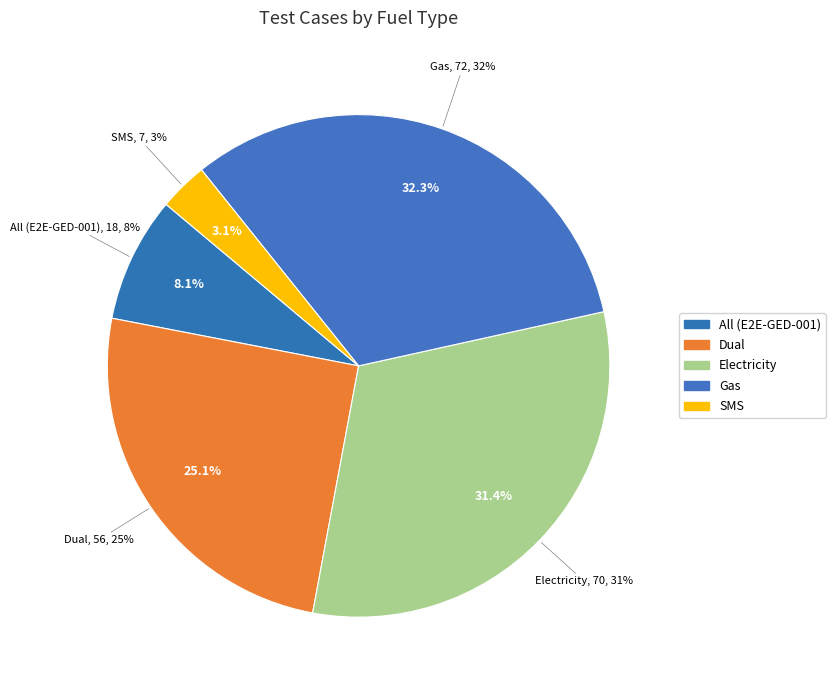

What is the largest slice in the pie chart?

Gas